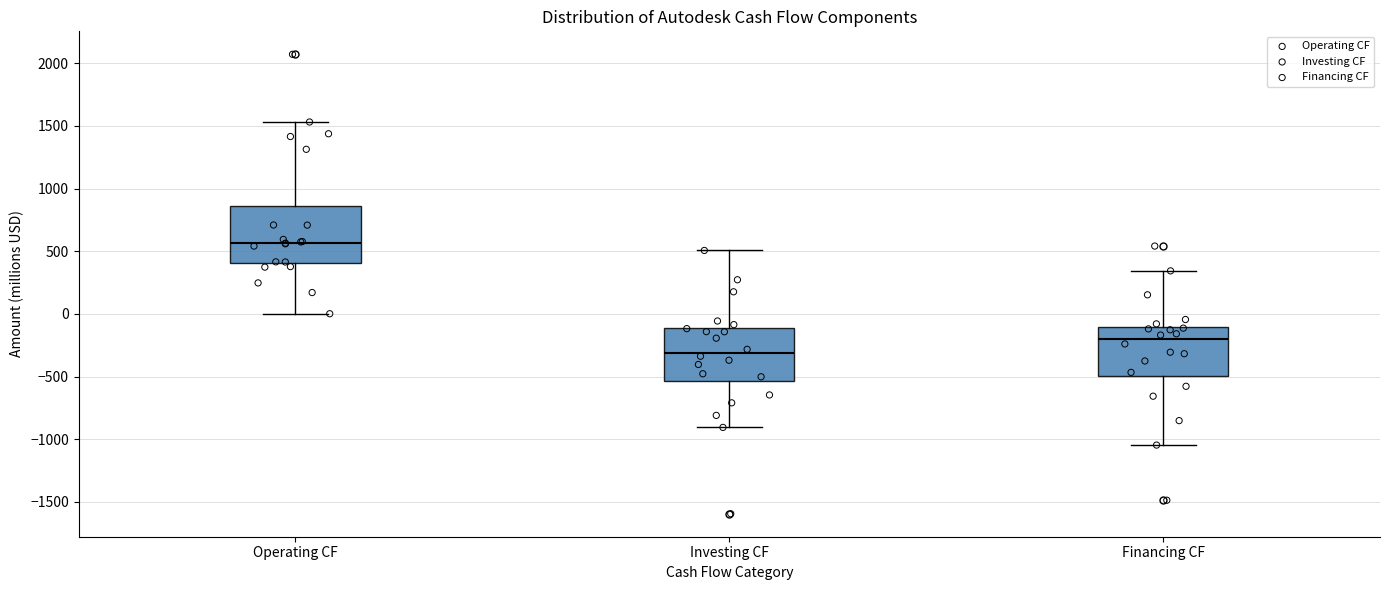

Reading left to right, read every box against the y-axis: the position of its median line, the range the box covers, and the ends of its whiskers. The values are not printed on the chart, so give them approximately, as read against the axis.

Operating CF: median 550, box 400 to 850, whiskers 0 to 1550
Investing CF: median -300, box -550 to -100, whiskers -900 to 500
Financing CF: median -200, box -500 to -100, whiskers -1050 to 350